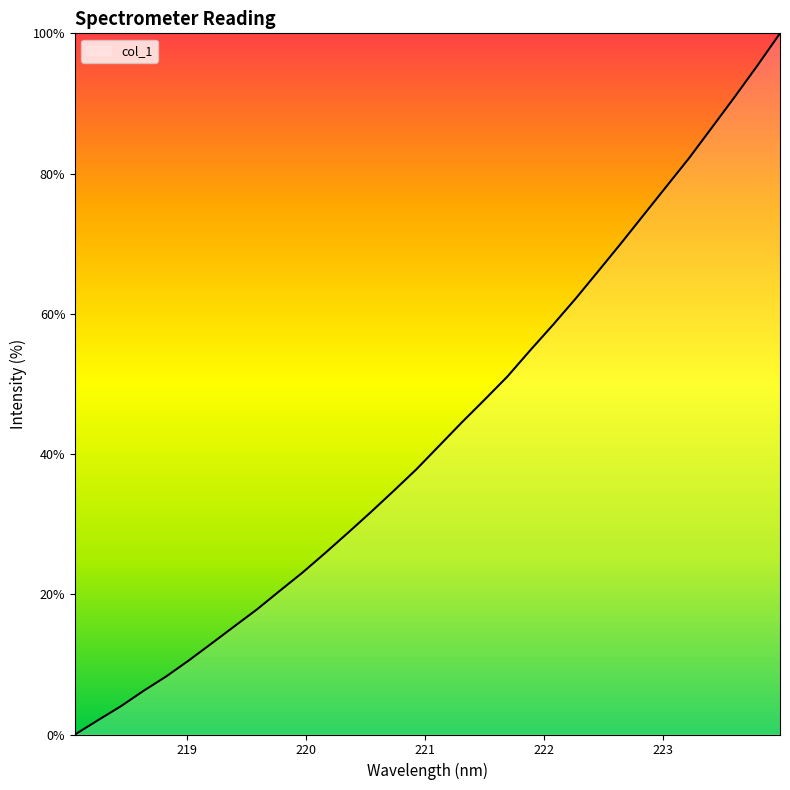

What is the greatest value displayed?

100.0